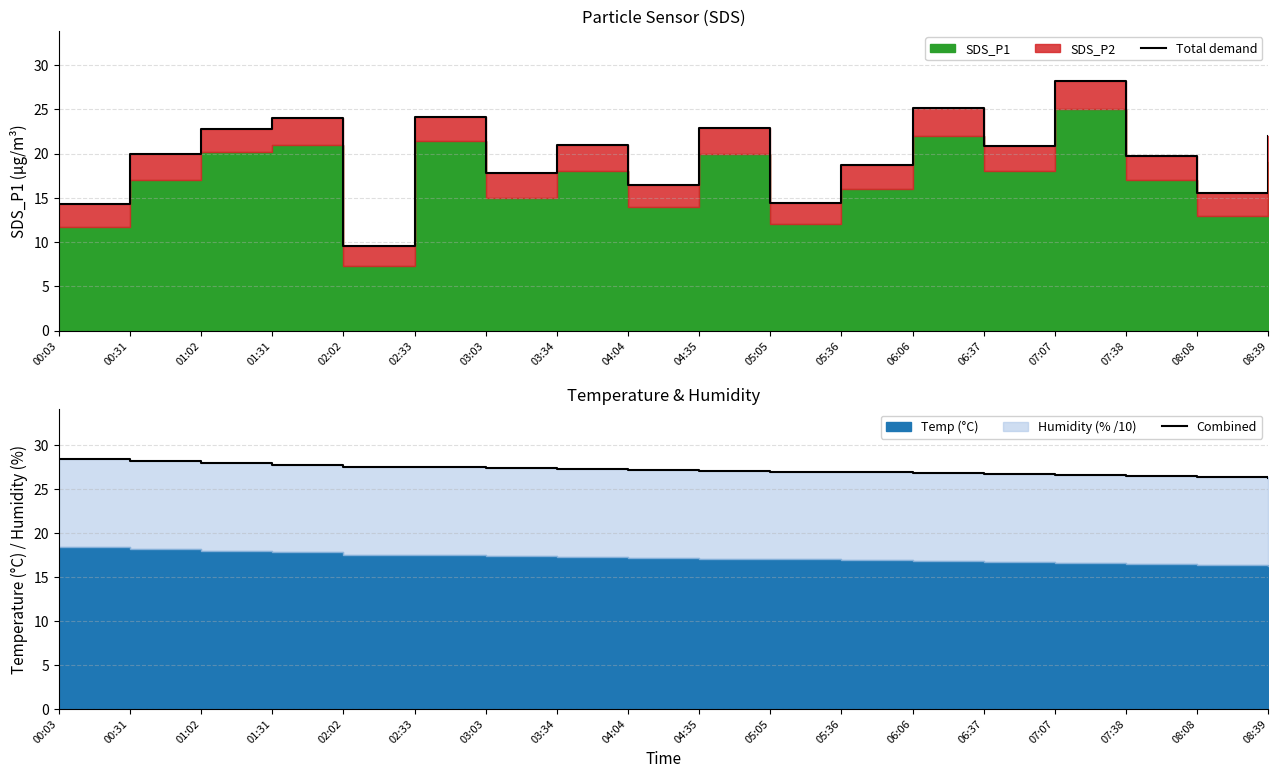

What value does the Total demand series have at 04:35?

22.9